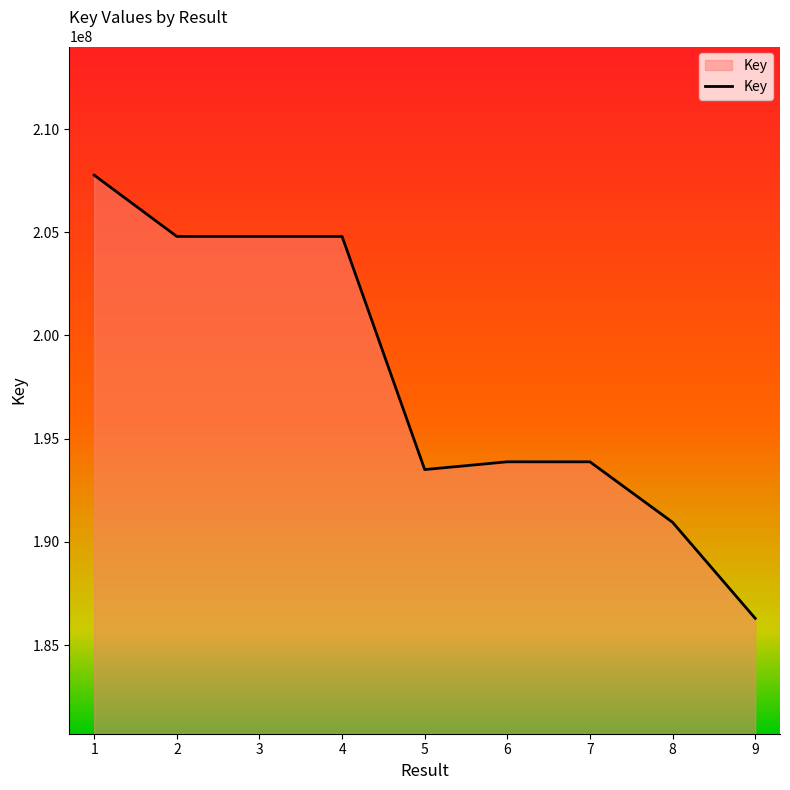

The chart shows a value of 304183373 at 2. True or false?

False